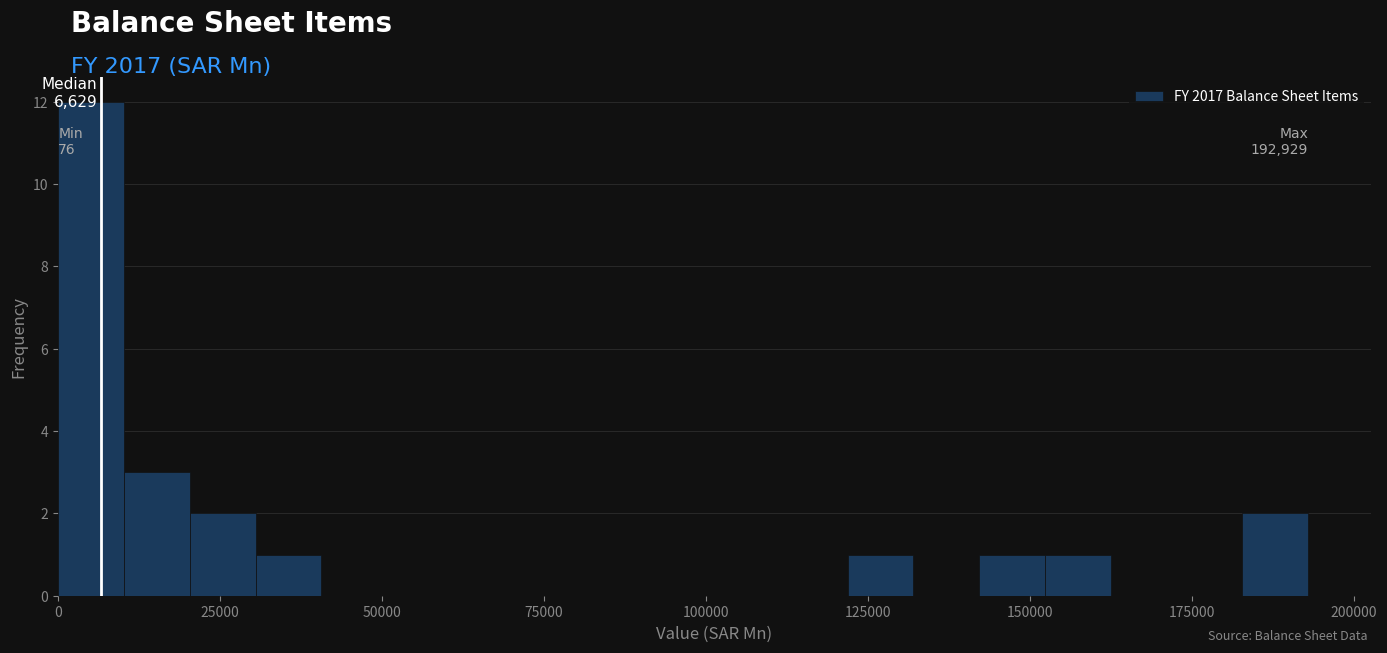

Read against the x-axis, roughly where is the centre of the tallest bar?

5000